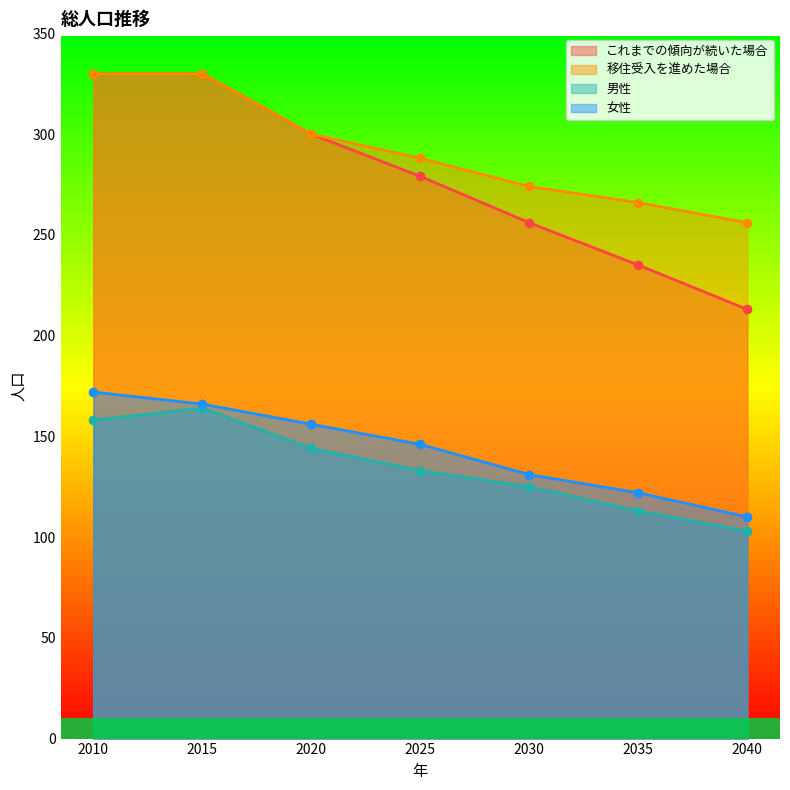

Reading right to left, transcribe all the data shown in this chart.

これまでの傾向が続いた場合: 213	235	256	279	300	330	330
移住受入を進めた場合: 256	266	274	288	300	330	330
男性: 103	113	125	133	144	164	158
女性: 110	122	131	146	156	166	172